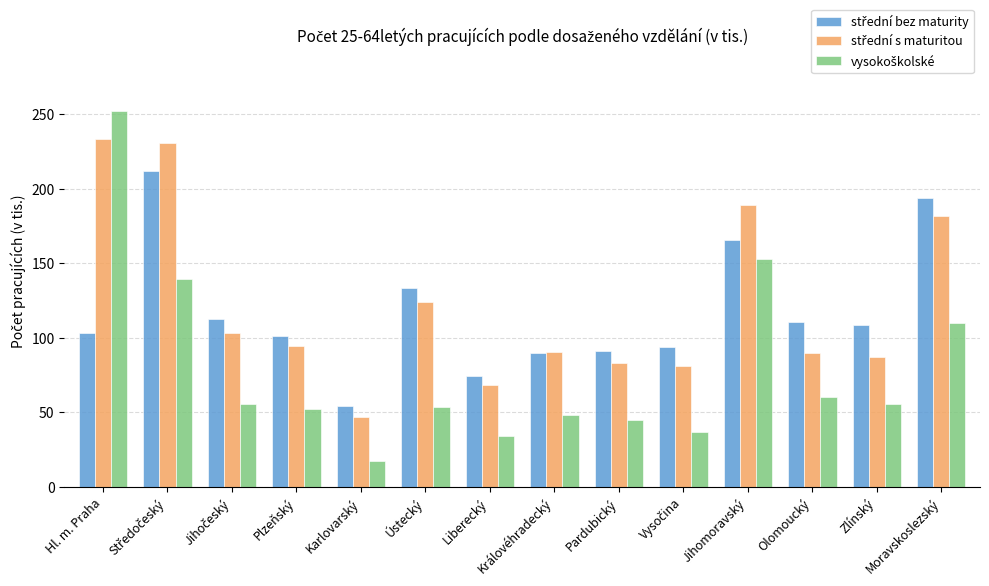

What is the difference between the highest and lowest values at Liberecký?

39.8